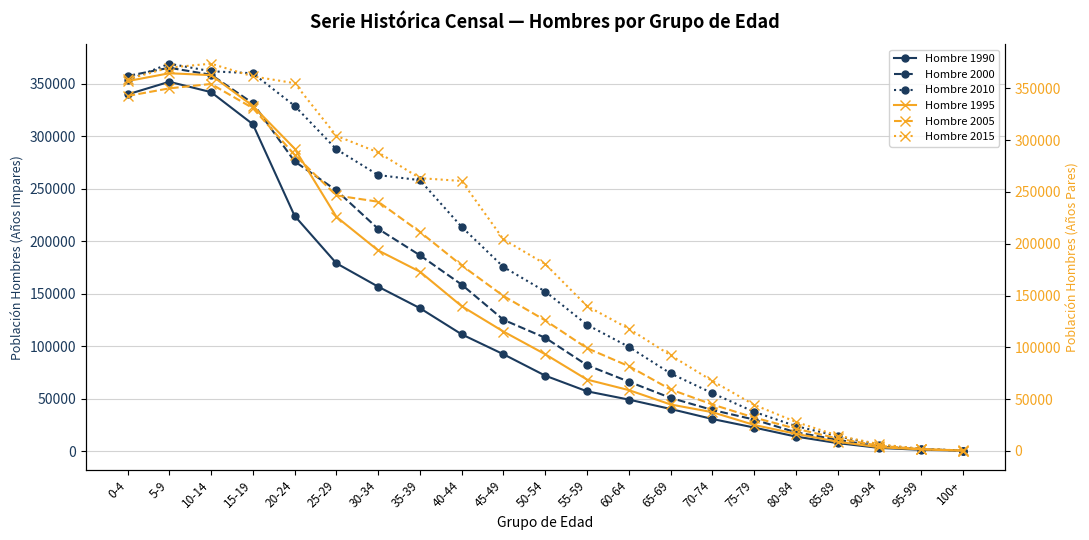

What are all the series names shown in the legend?

Hombre 1990, Hombre 2000, Hombre 2010, Hombre 1995, Hombre 2005, Hombre 2015